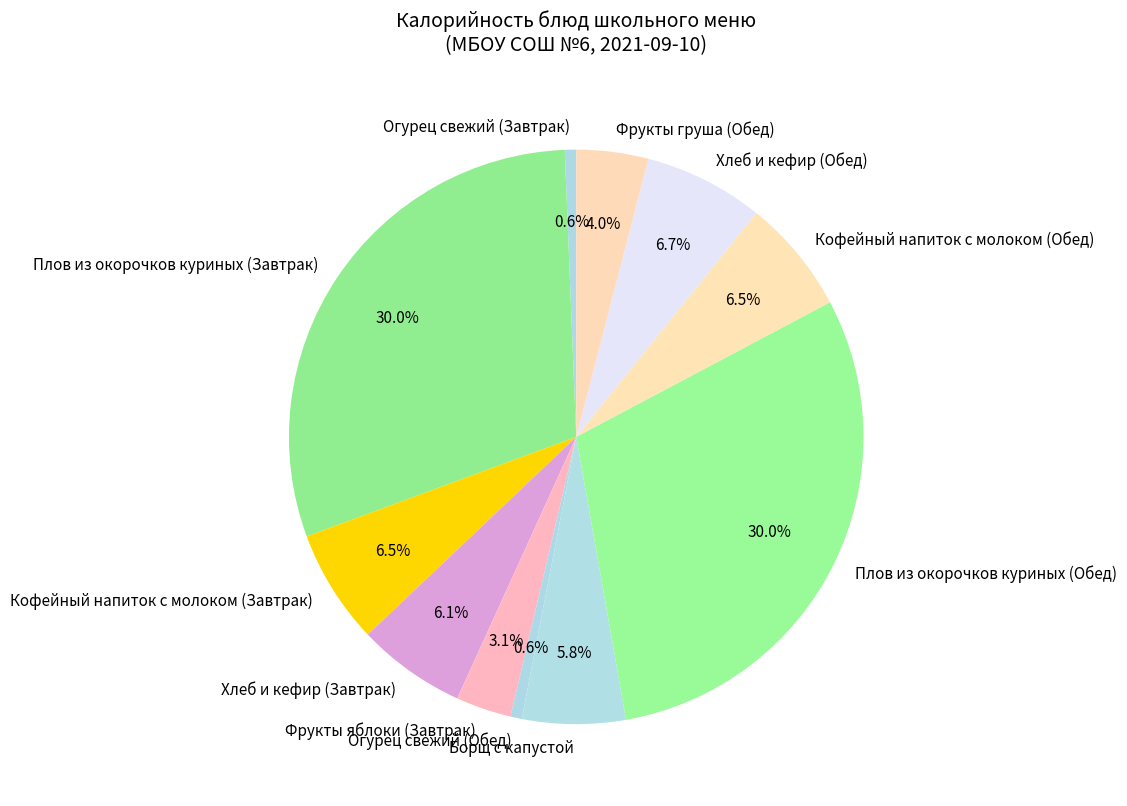

How much of the chart is everything except Кофейный напиток с молоком (Обед)?

93.5%